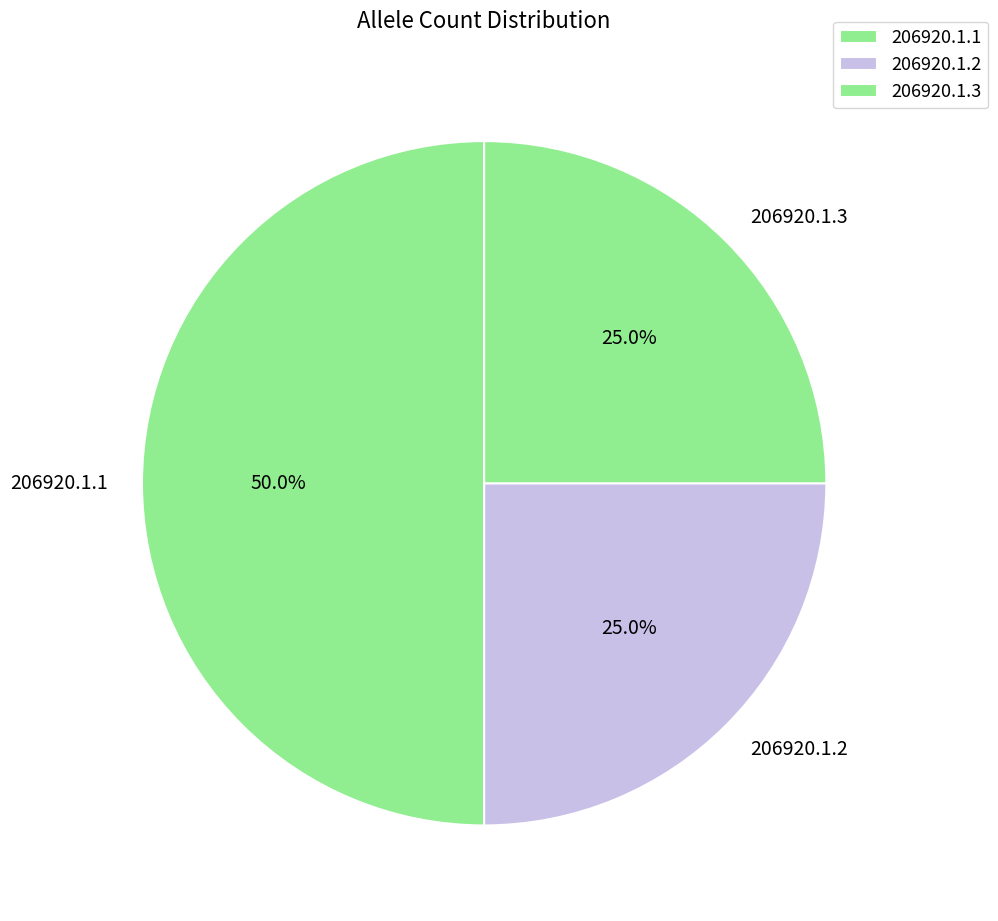

How many segments does this pie chart have?

3